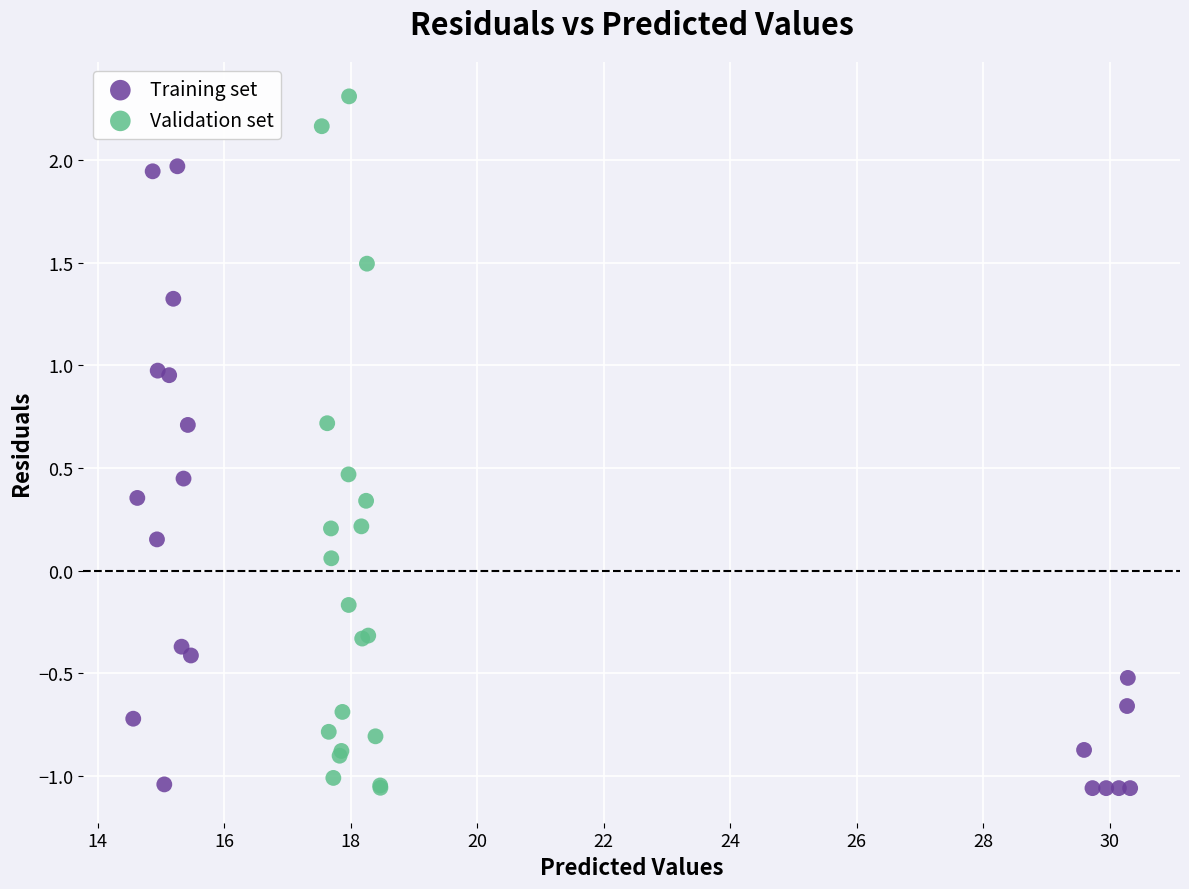

Which series contains the highest Y value?

Validation set